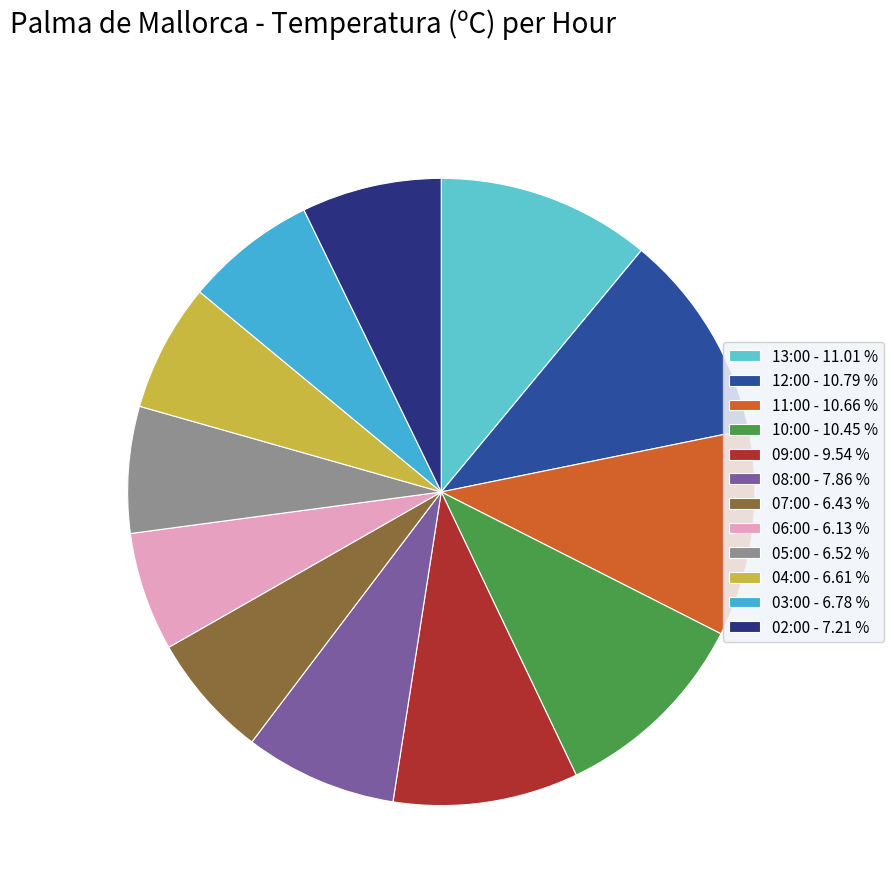

Do 07:00 and 02:00 together represent more than half of the pie?

No